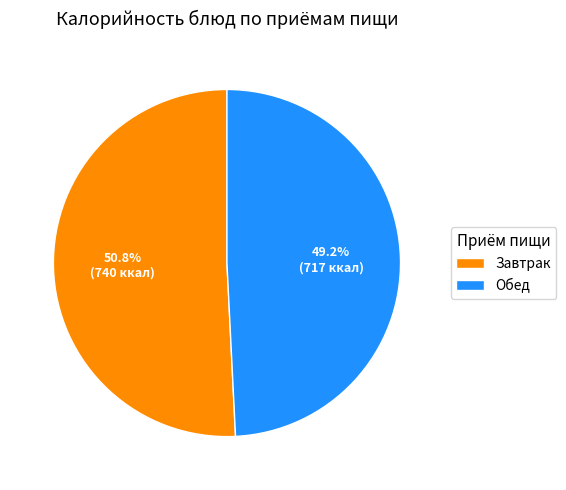

What is the ratio of the value at Завтрак to the value at Обед?

1.0